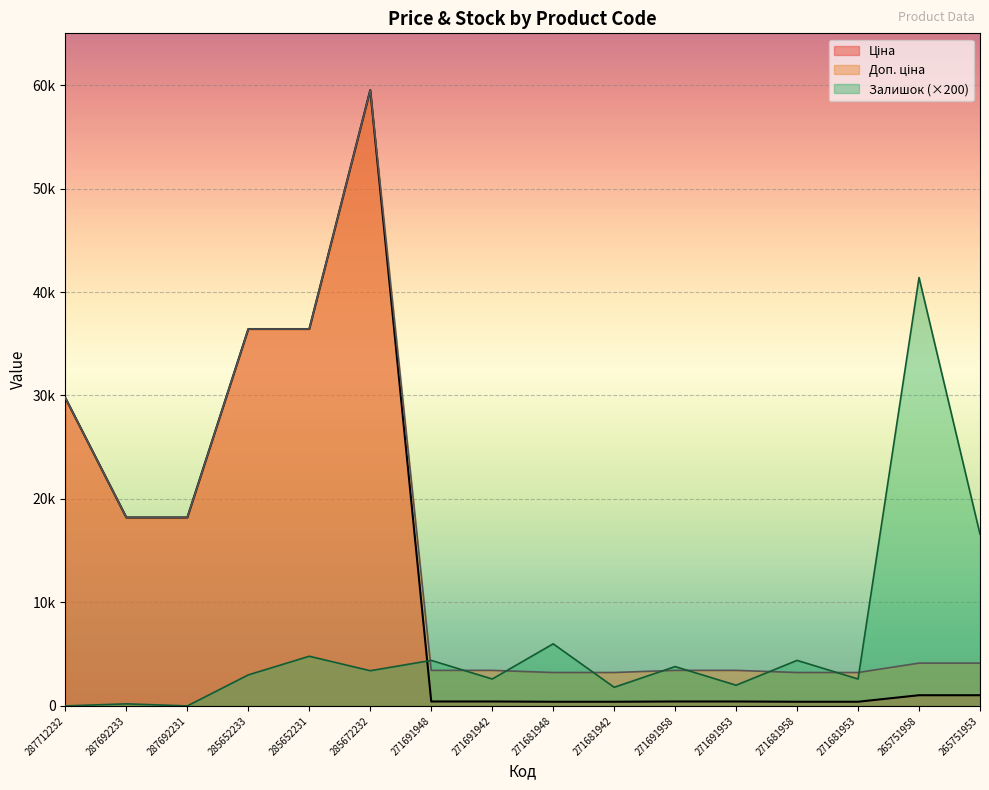

True or false: Залишок has a value of 24891.1 at 287712232.

False